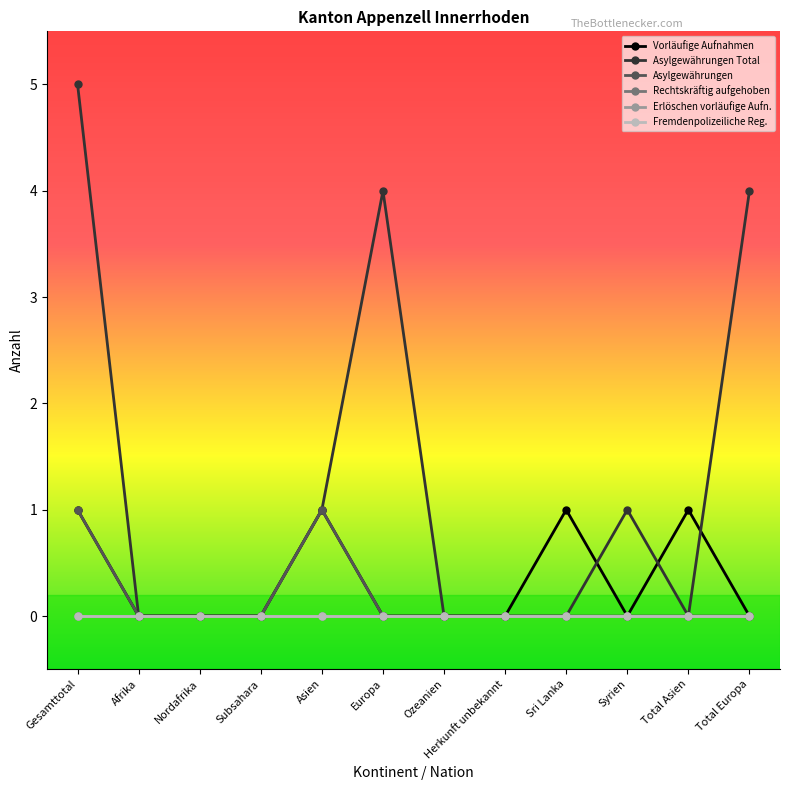

Is this an area chart (filled region under the line)?

No